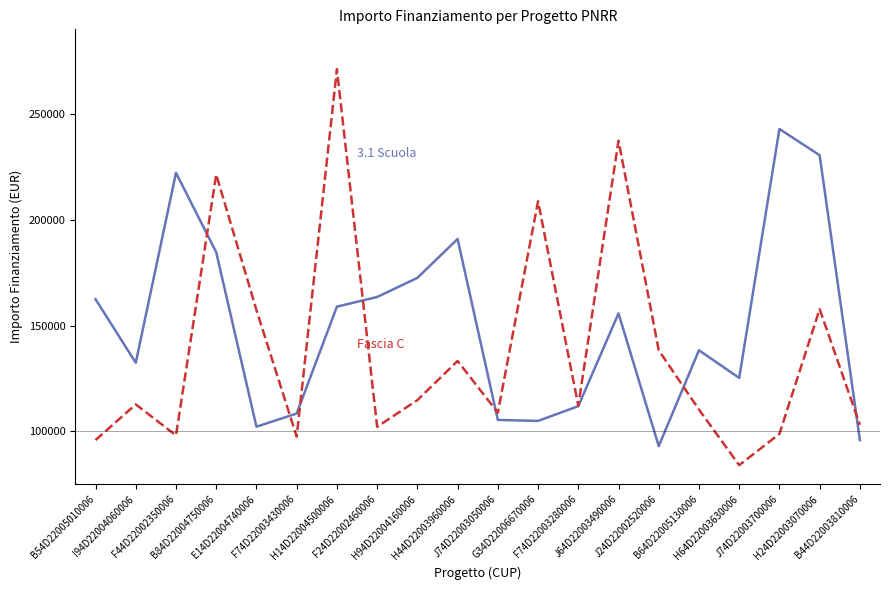

What is the greatest value displayed?

271170.8